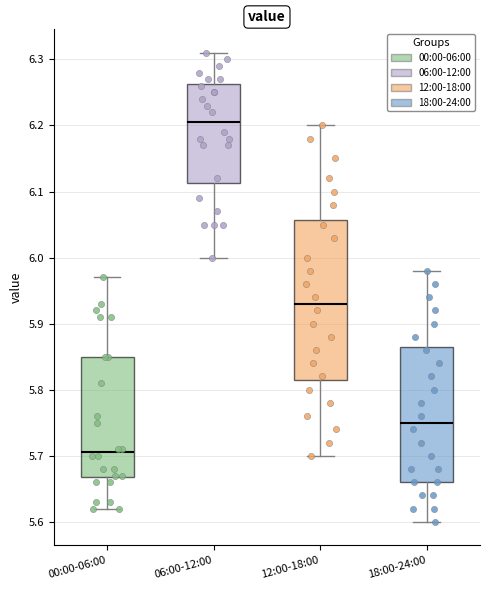

Which box is the tallest, from its lower edge to its upper edge?

12:00-18:00